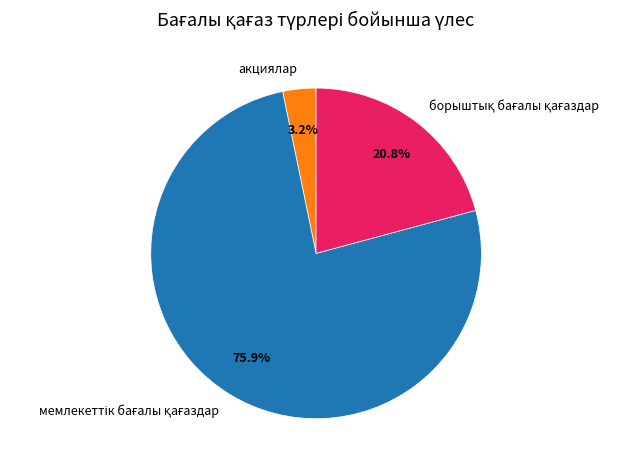

Does any single category account for the majority?

Yes